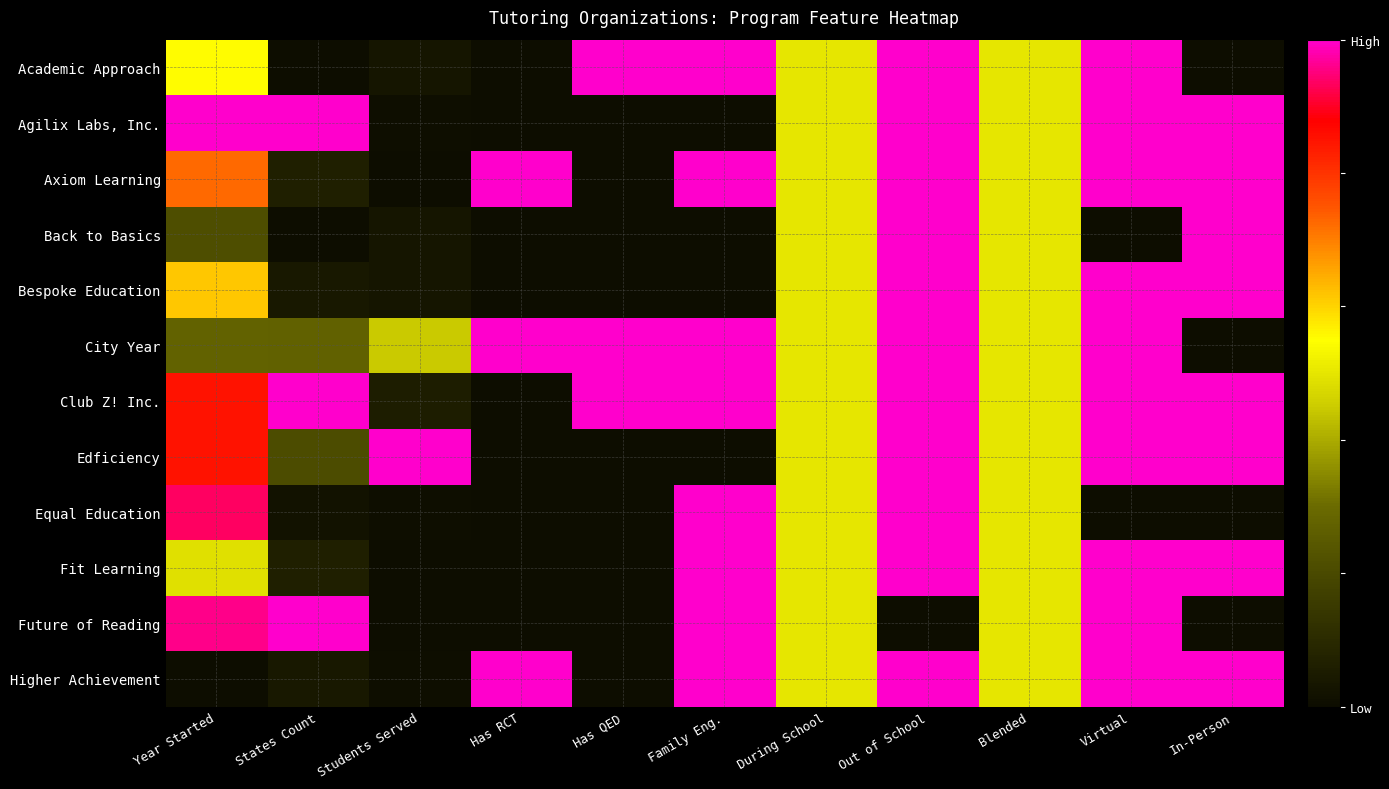

Which category has the lowest value across all series?

States Count